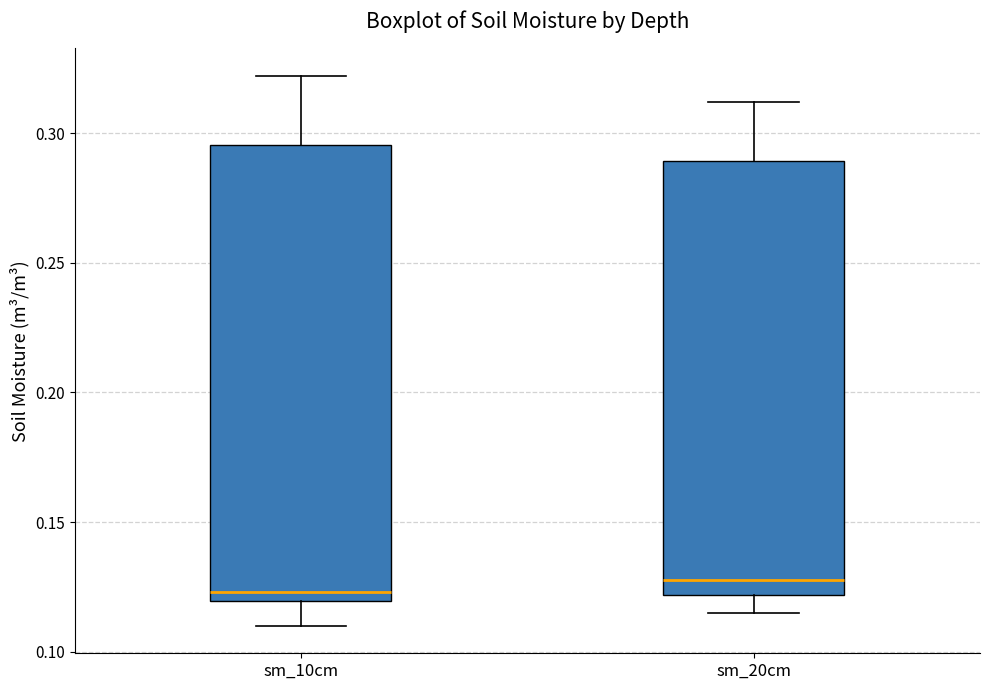

Reading left to right, transcribe this box plot: for each box, give where its median line is, the range the box spans, and where its two whiskers end, as read against the y-axis. The values are not printed on the chart, so give them approximately, as read against the axis.

sm_10cm: median 0.125, box 0.120 to 0.295, whiskers 0.110 to 0.320
sm_20cm: median 0.130, box 0.120 to 0.290, whiskers 0.115 to 0.310